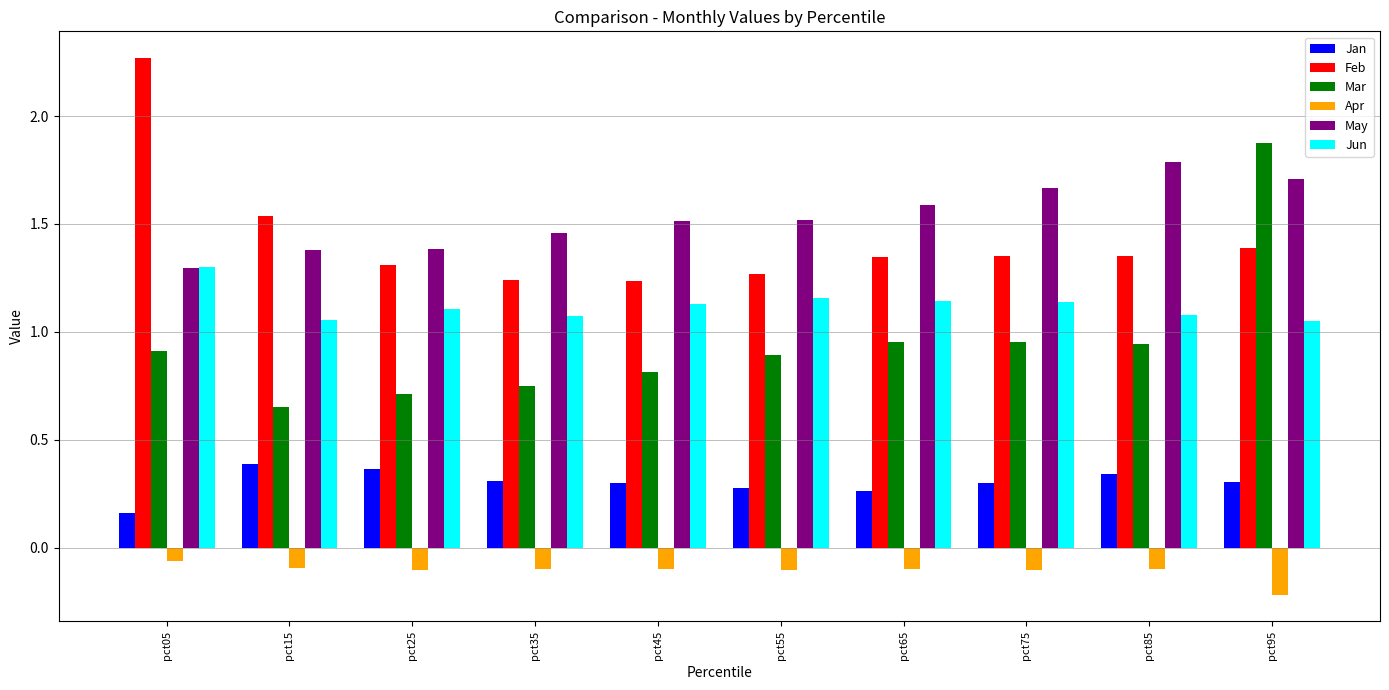

Which category has the lowest value in the May series?

pct05